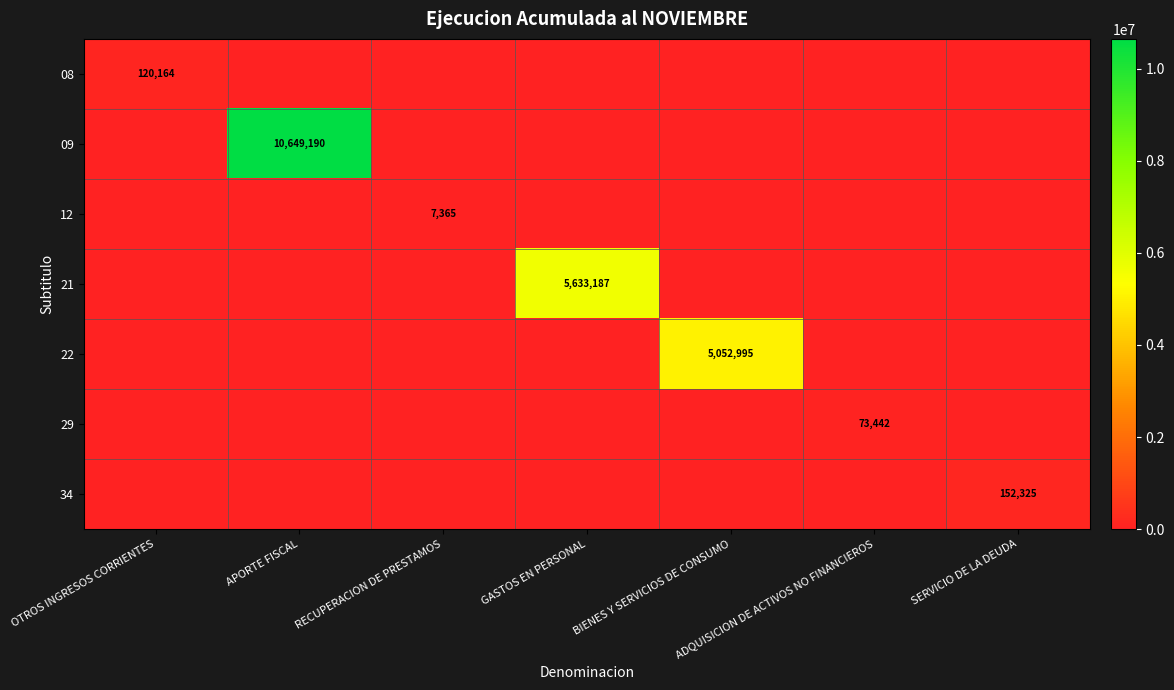

Count the number of categories in the chart.

7